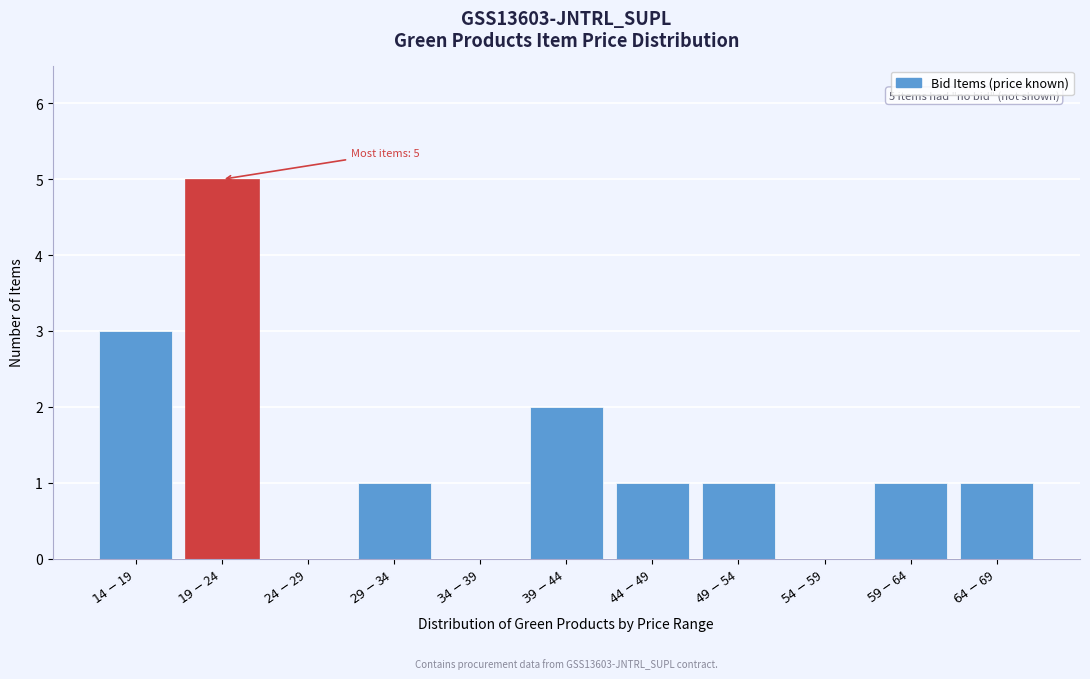

What is the greatest value displayed?

5